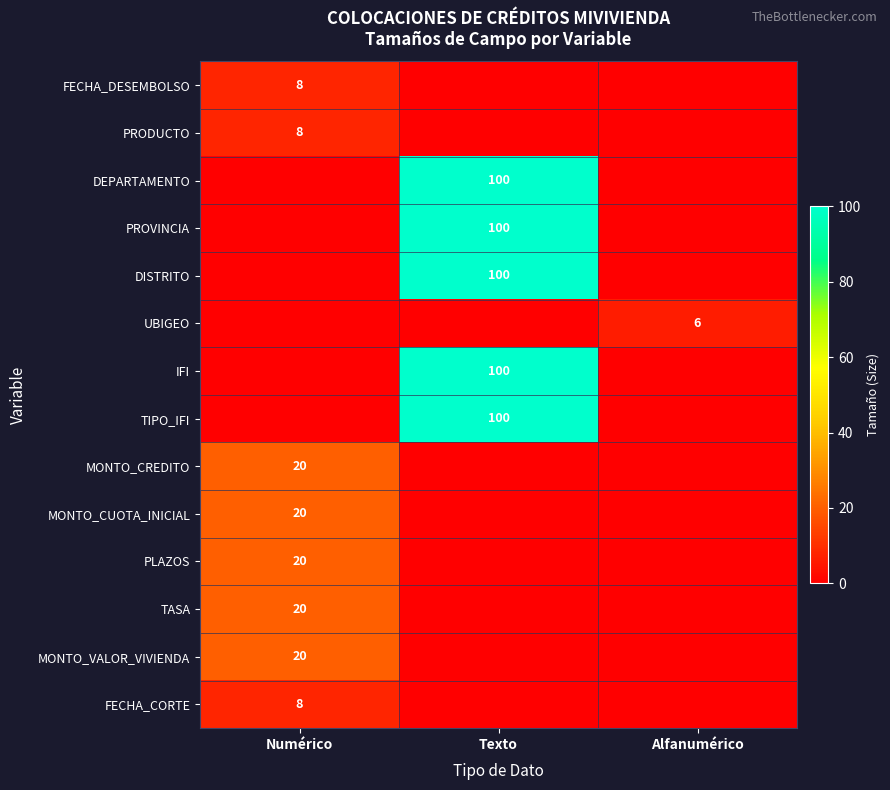

True or false: MONTO_CREDITO has a value of 20 at Numérico.

True